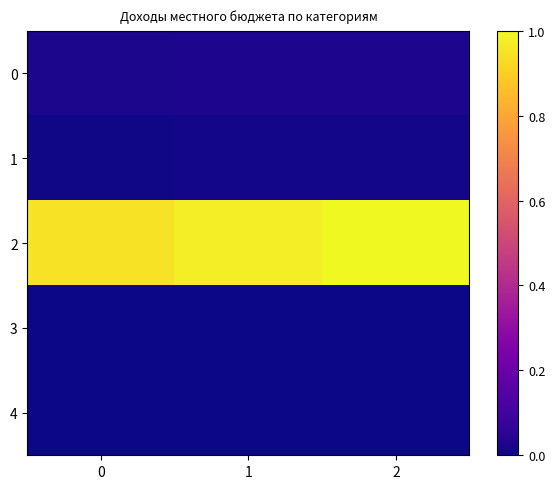

Count the number of data series in this chart.

5